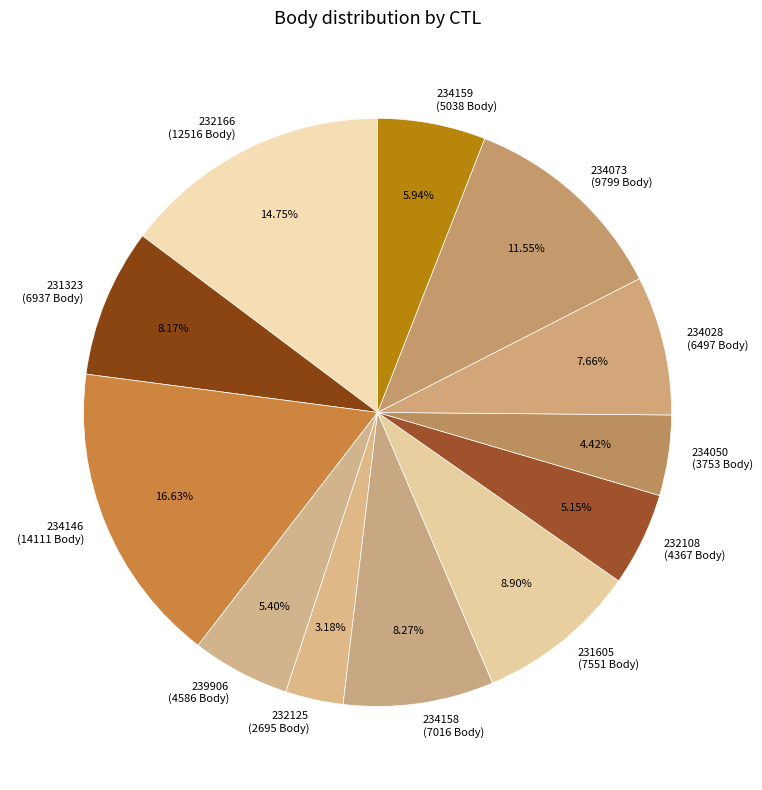

What percentage is the 231605 slice, to the nearest percent?

9%